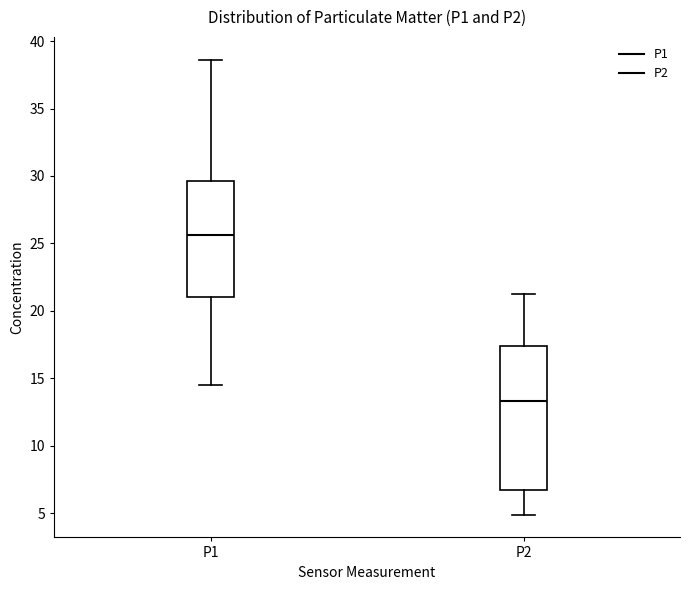

Where is the lower edge of the box for P2 on the y-axis? The values are not printed on the chart, so give them approximately, as read against the axis.

6.5